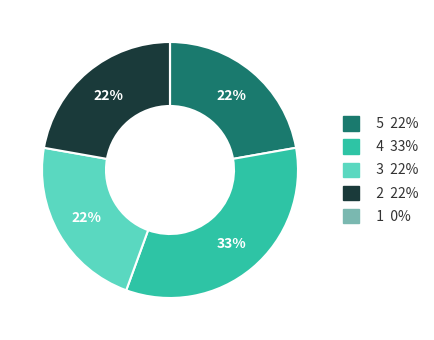

Is there any slice that represents more than half of the pie?

No